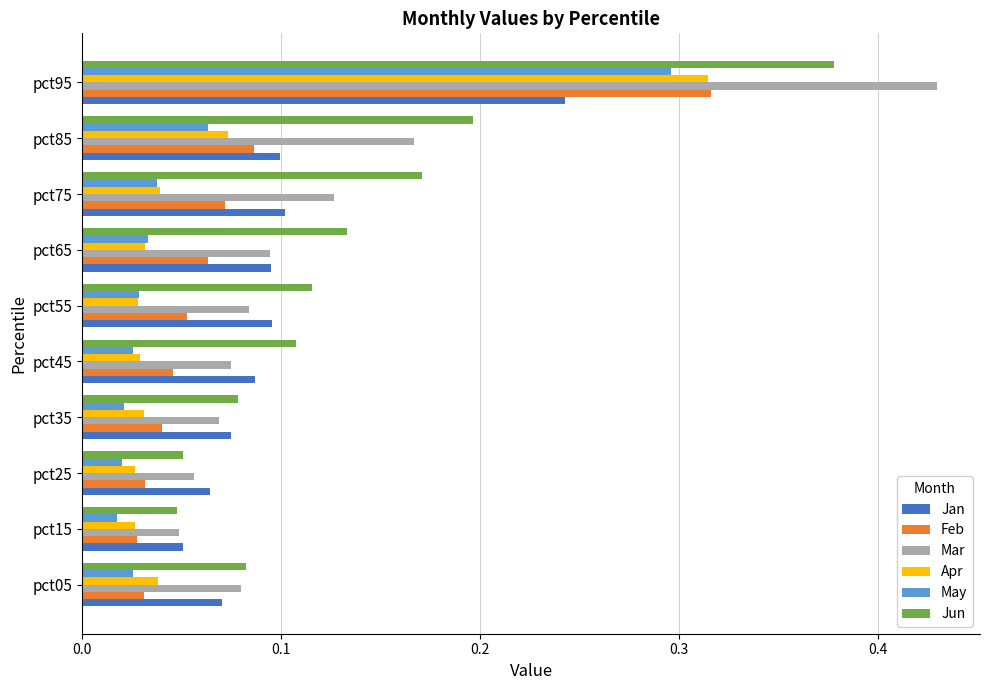

At how many categories does at least one series exceed 0?

10